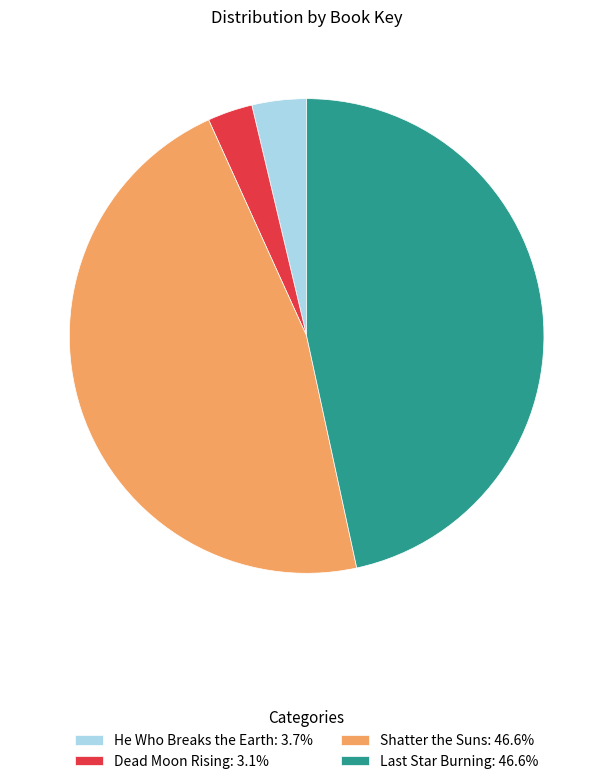

How many segments does this pie chart have?

4